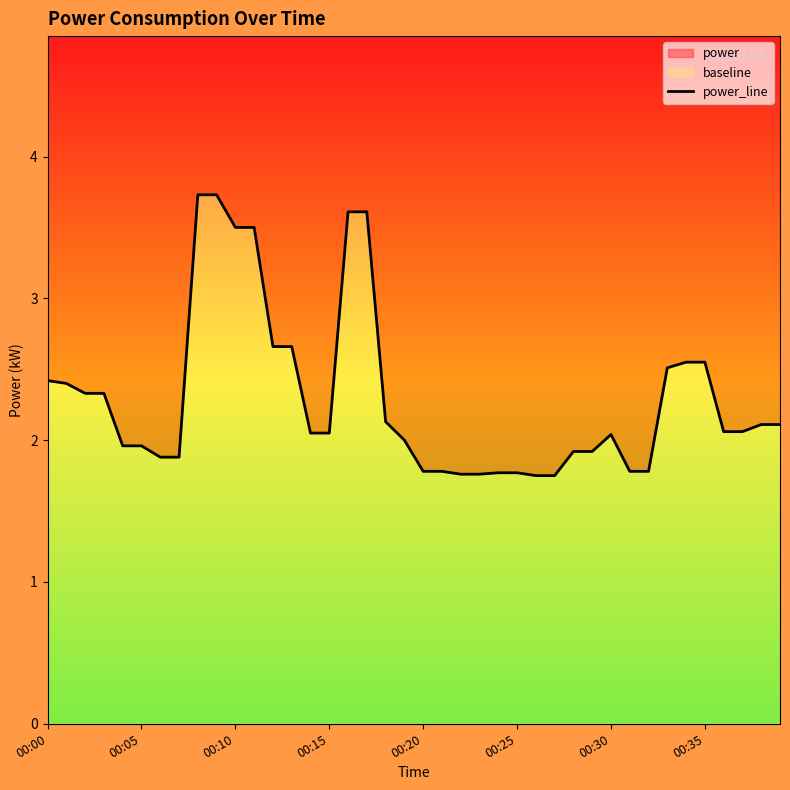

Is it true that the value at 00:00 is 2.4?

True